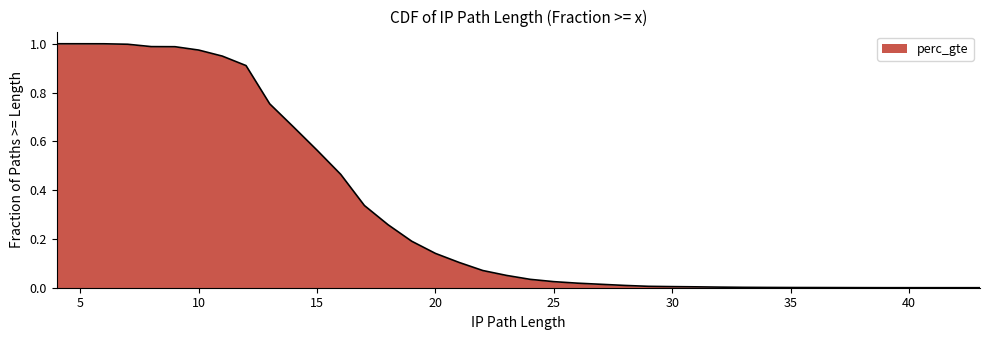

Which label corresponds to the largest value in the chart?

4